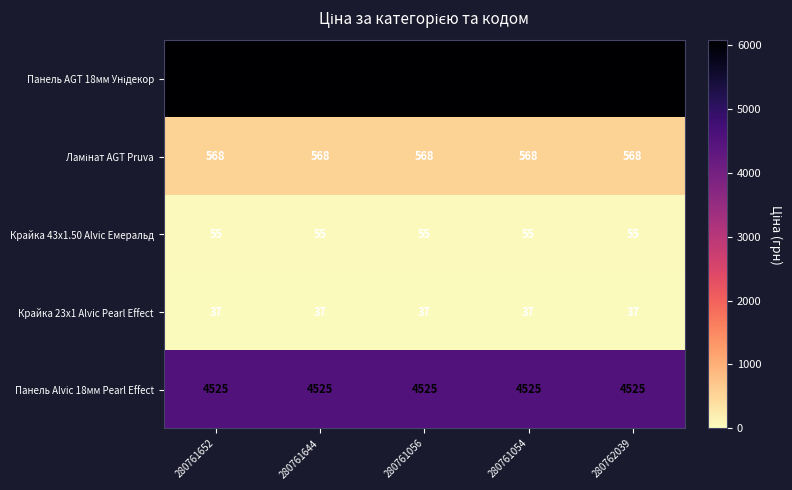

What is the average value of the Крайка 23x1 Alvic Pearl Effect series?

37